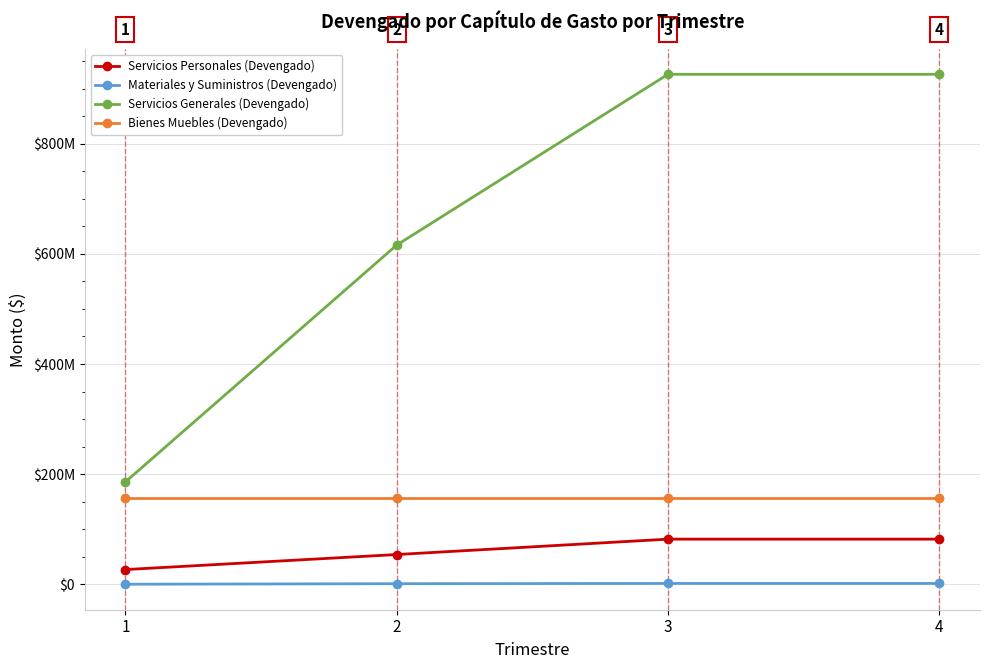

Is this an area chart (filled region under the line)?

No